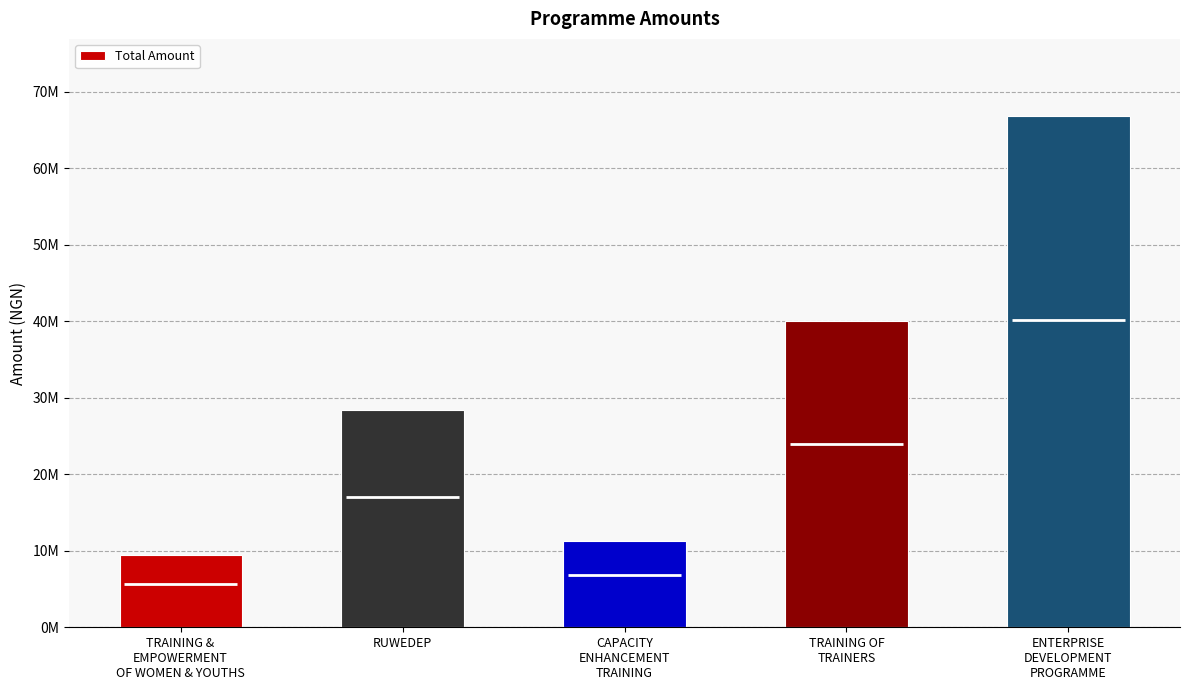

Count the number of values greater than 28393000.

2